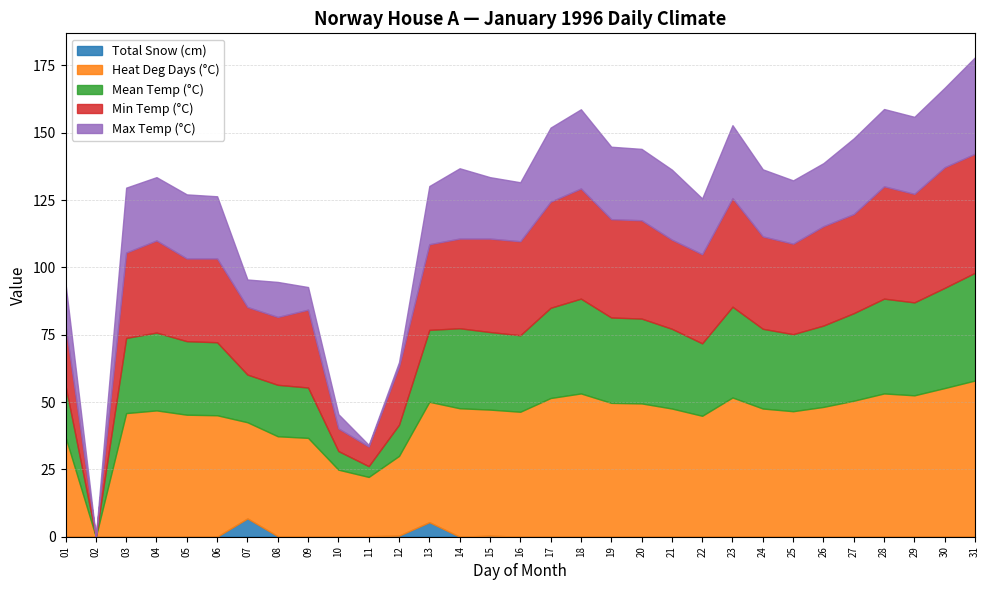

The Total Snow (cm) series shows 0.0 at 14. True or false?

True